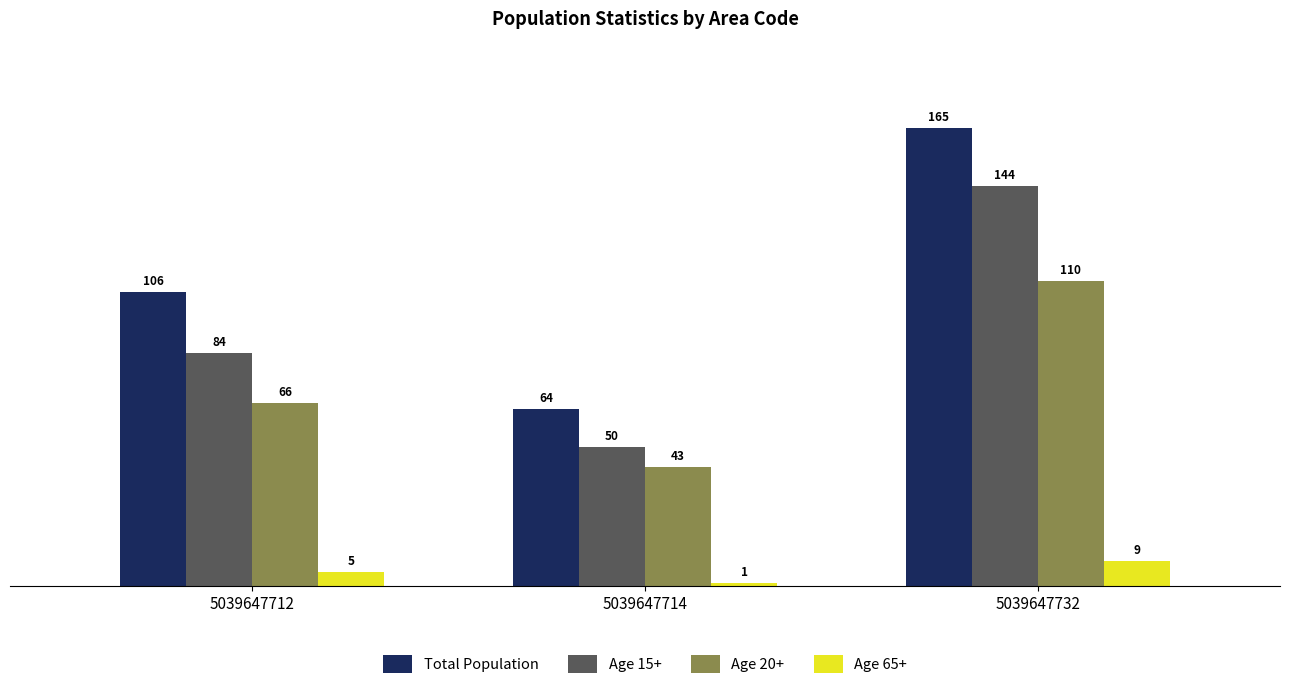

What are all the series names shown in the legend?

Total Population, Age 15+, Age 20+, Age 65+